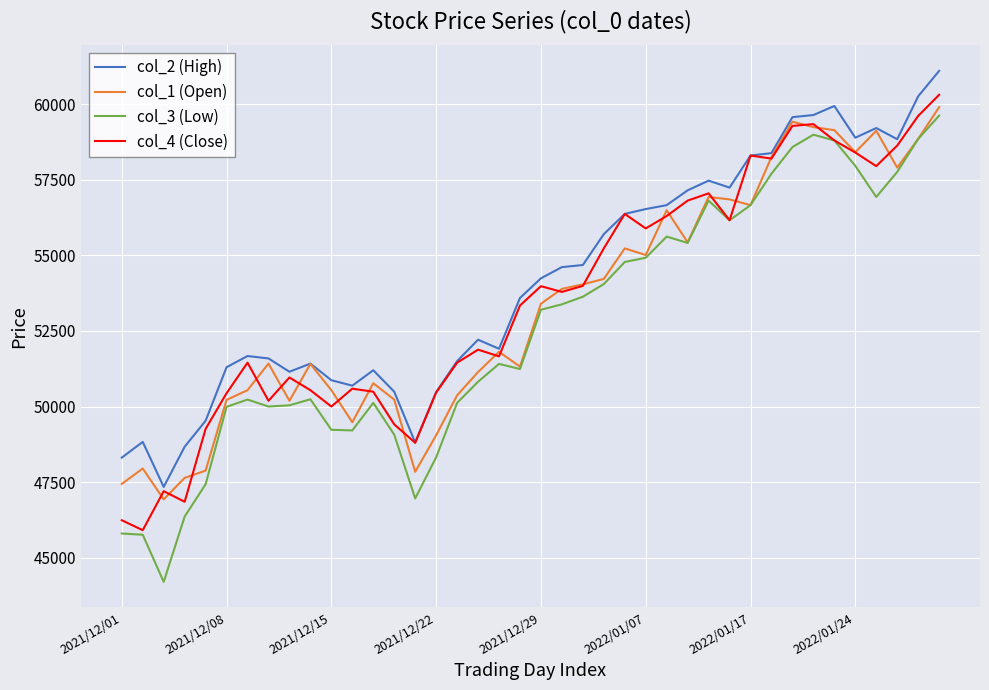

List the series in order of their peak value, highest first.

col_2 (High), col_4 (Close), col_1 (Open), col_3 (Low)